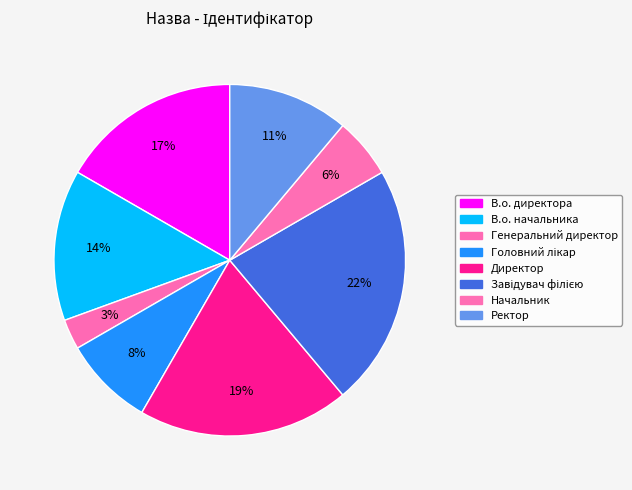

Does Начальник represent more than half of the total?

No